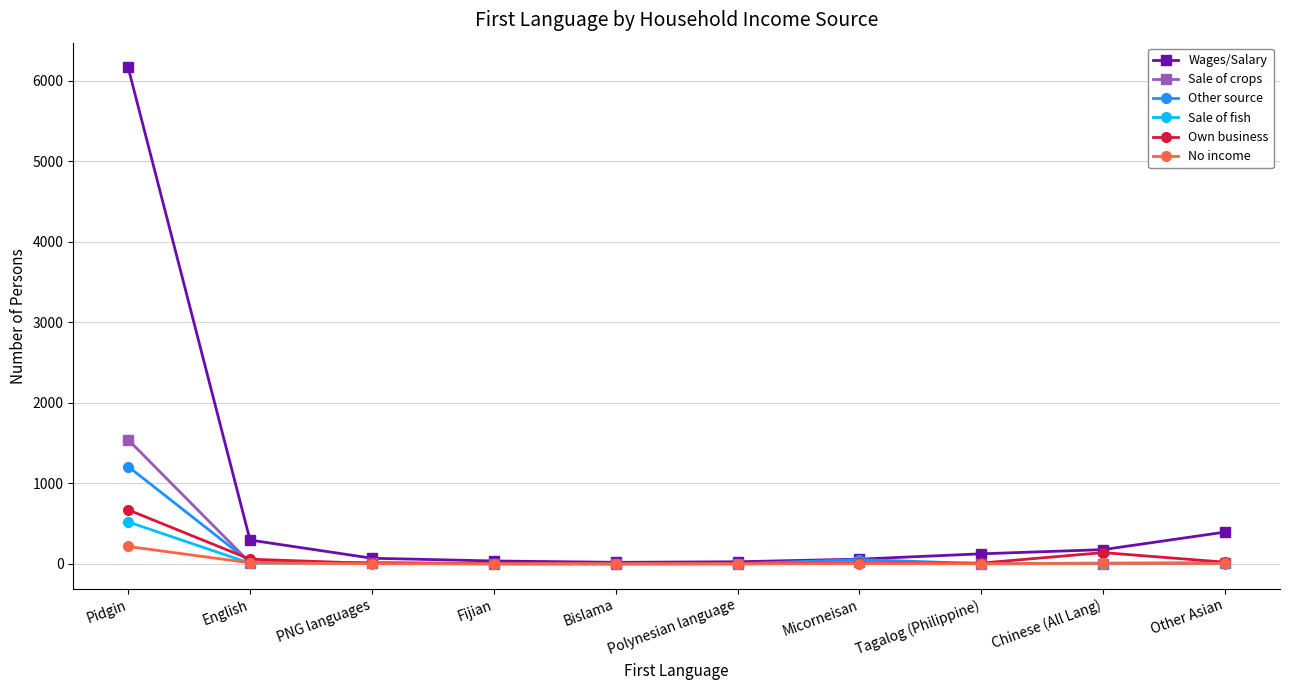

What is the sum of all No income values?

239